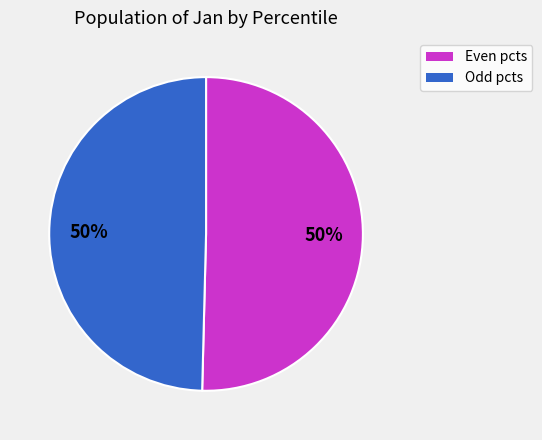

Count the number of slices in the pie.

2